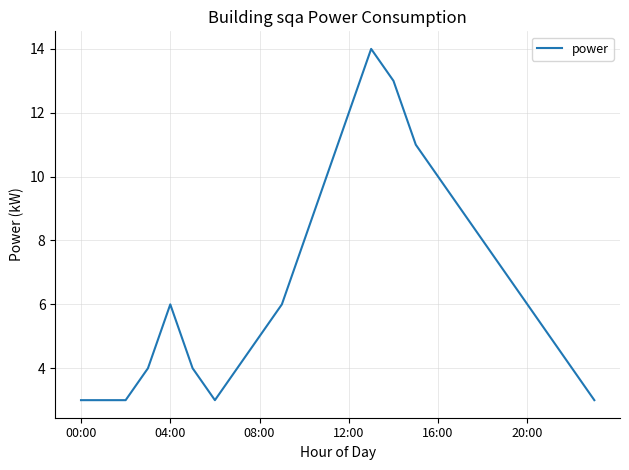

What is the difference between the maximum and minimum values?

11